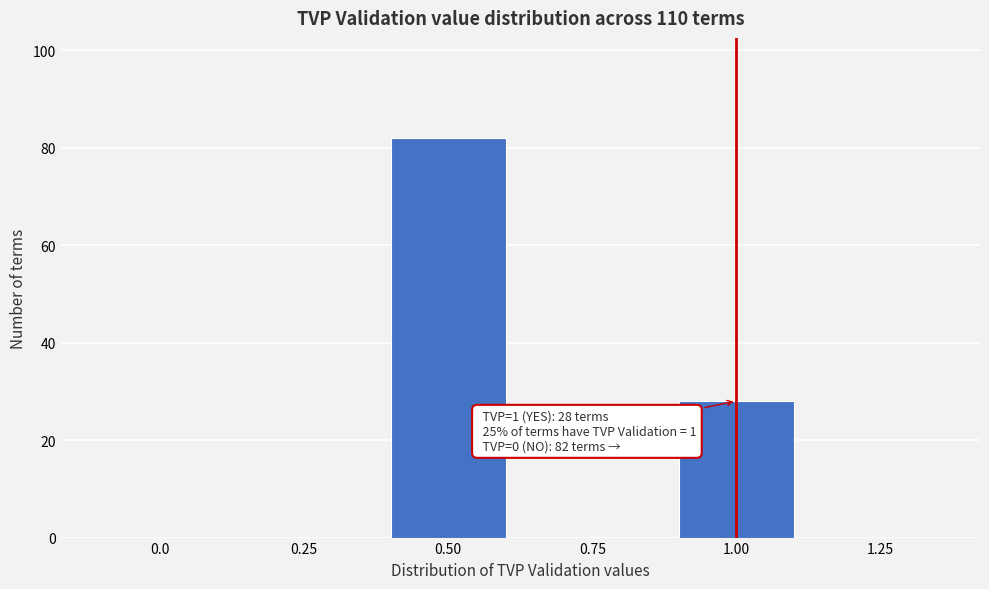

Reading left to right, extract all data points from this chart.

0.0=0	0.25=0	0.50=82	0.75=0	1.00=28	1.25=0